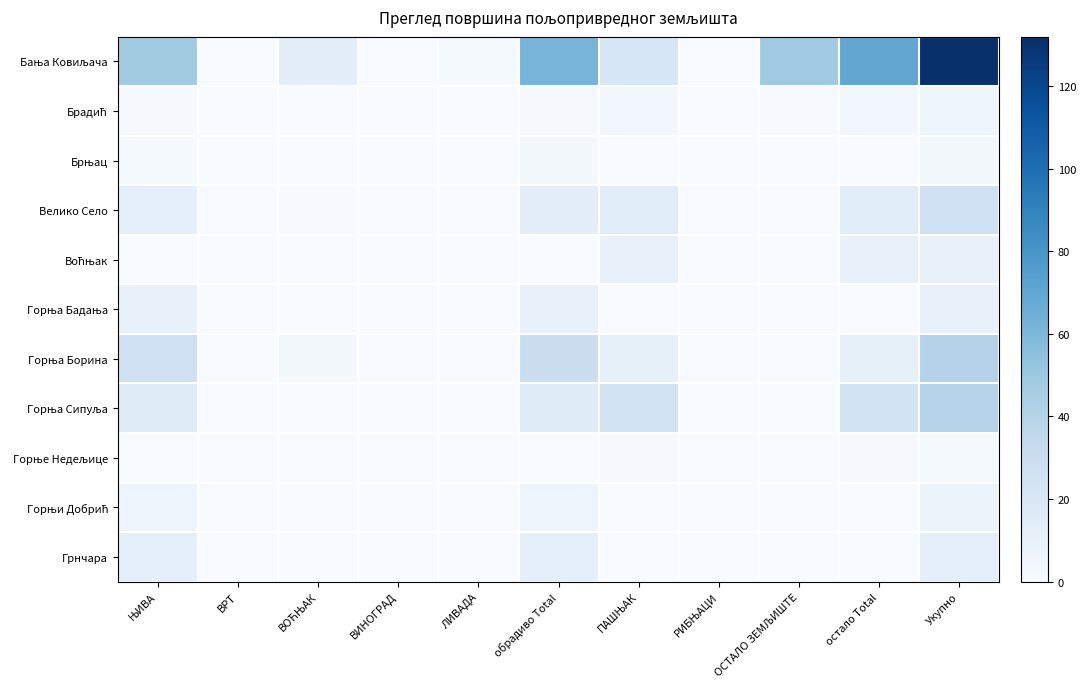

Between ВРТ and ВОЋЊАК, which is larger?

ВОЋЊАК